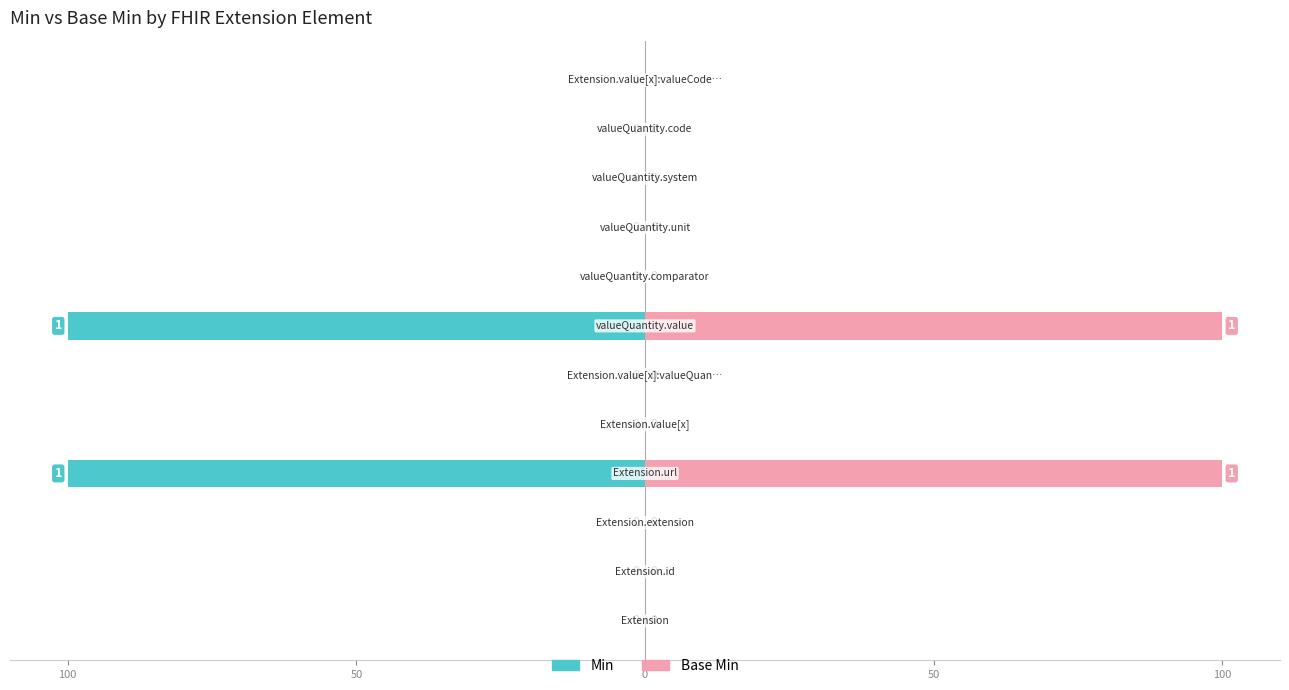

Count the number of categories in the chart.

12